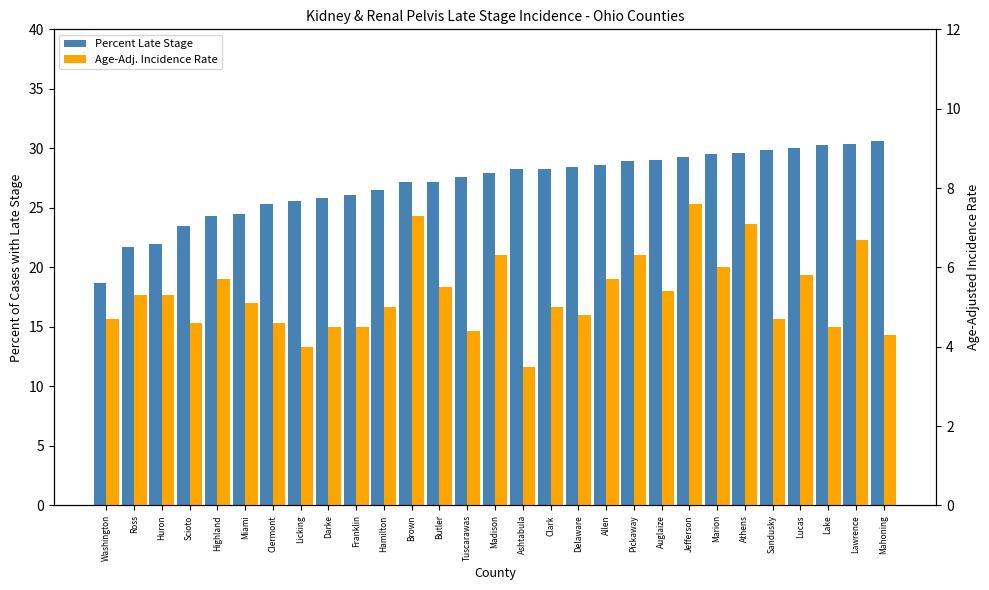

At which category is the sum across all series the highest?

Lawrence